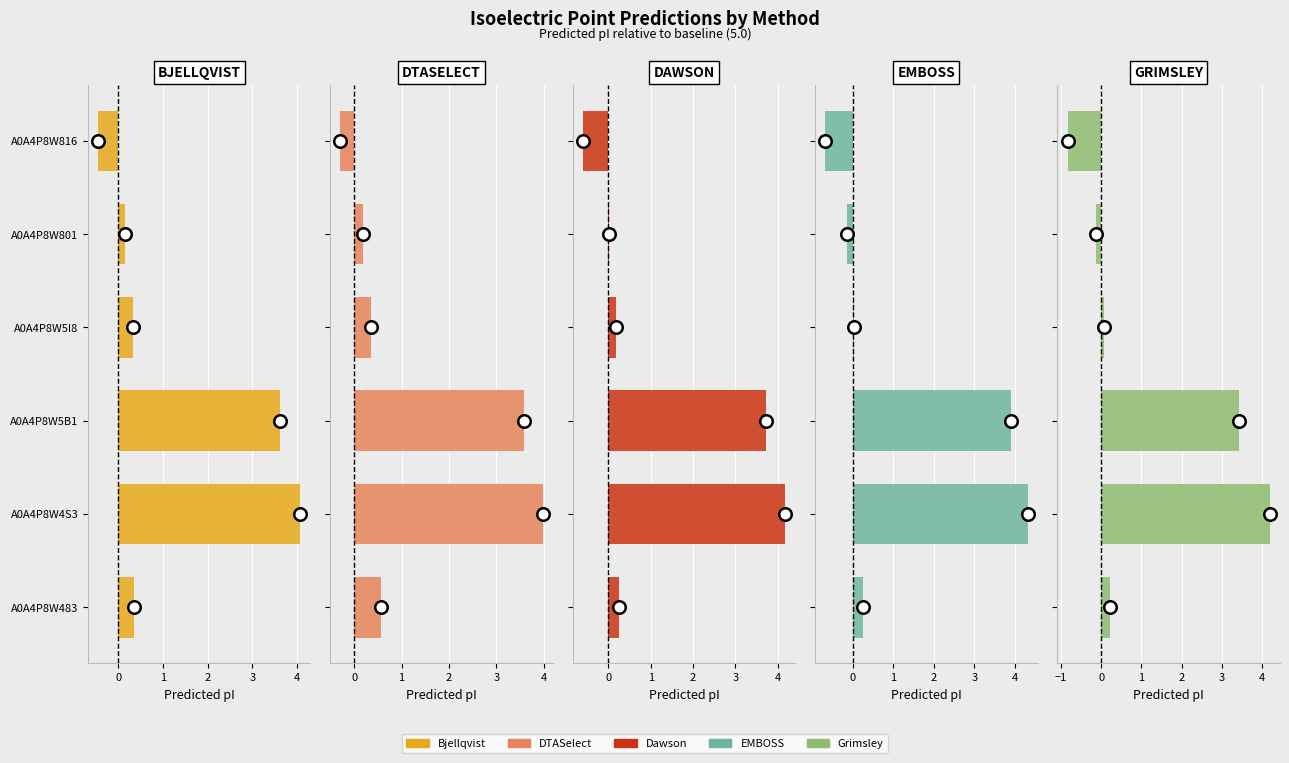

Rank the series at A0A4P8W483 from lowest to highest value.

Grimsley, EMBOSS, Dawson, Bjellqvist, DTASelect